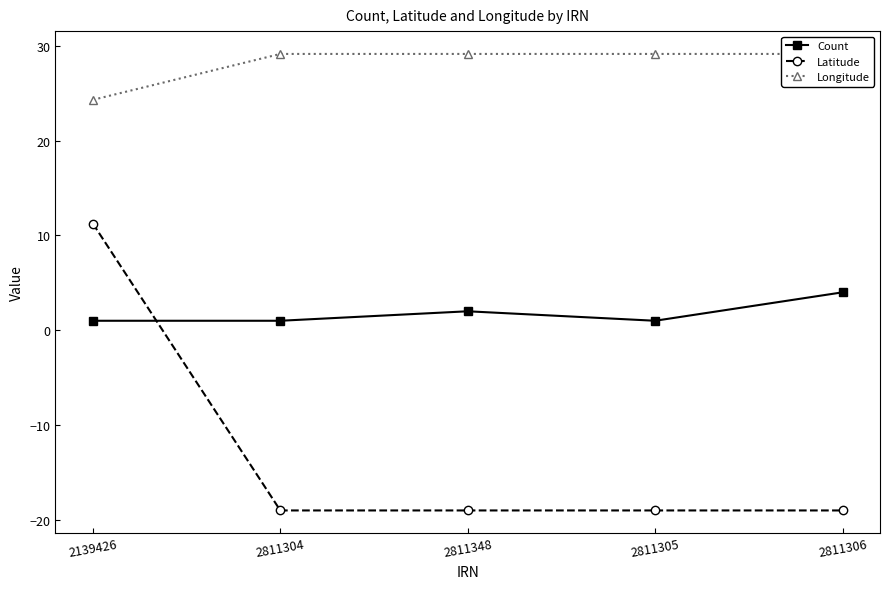

Between 2811306 and 2139426, which is larger?

2811306